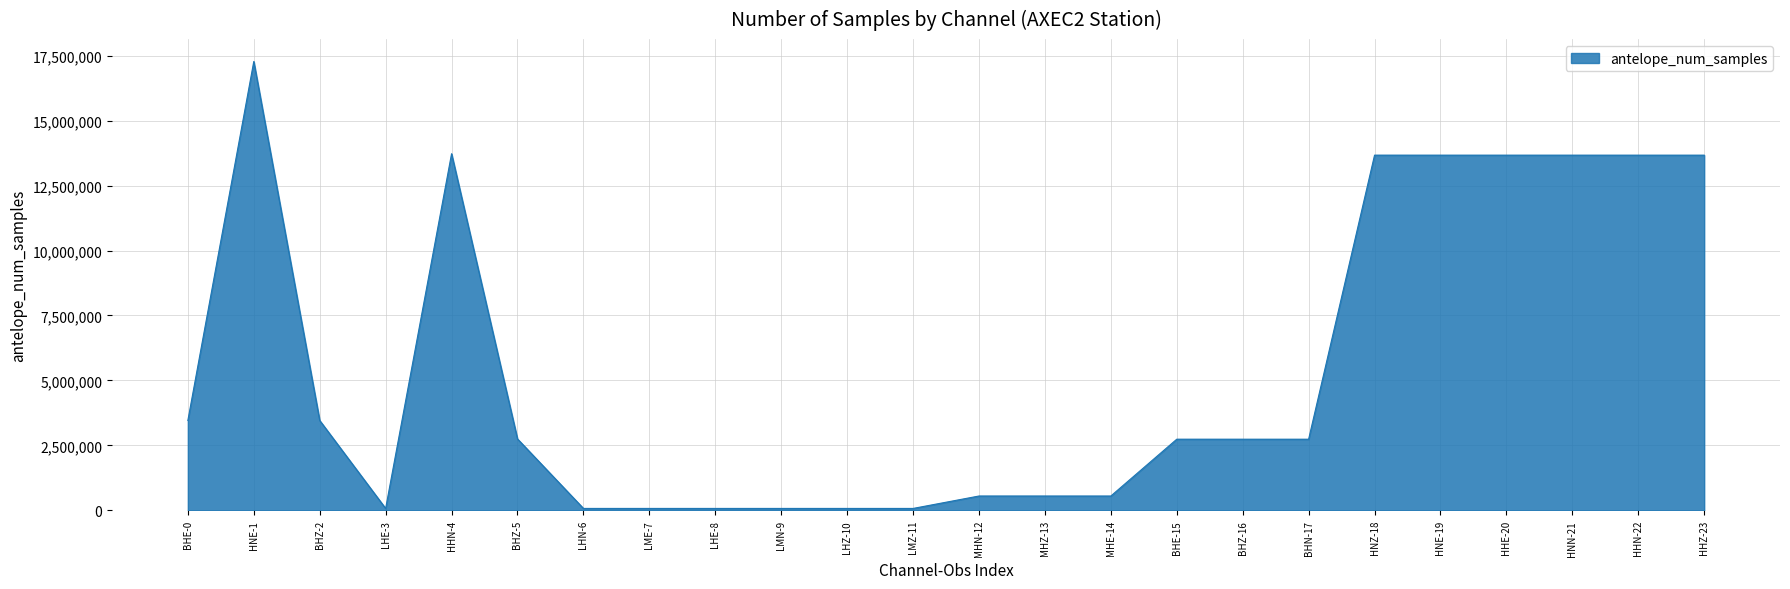

Where is the first local minimum?

LHE-3